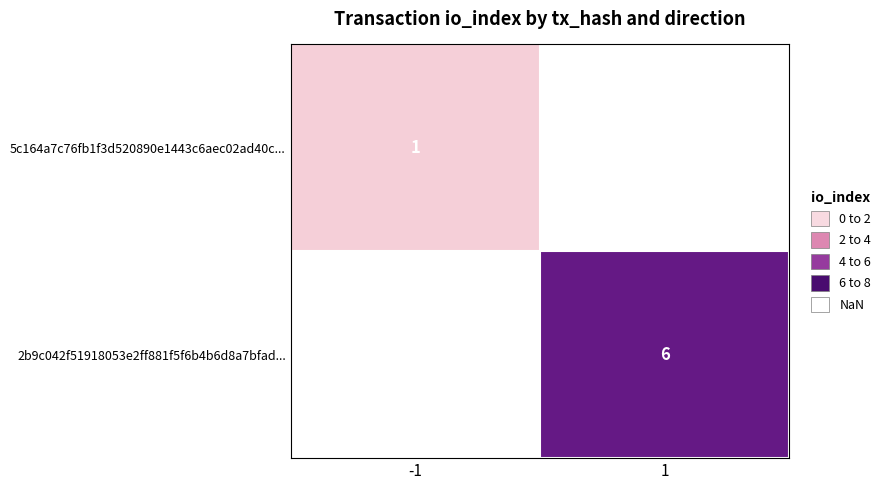

How many categories are shown in the chart?

2